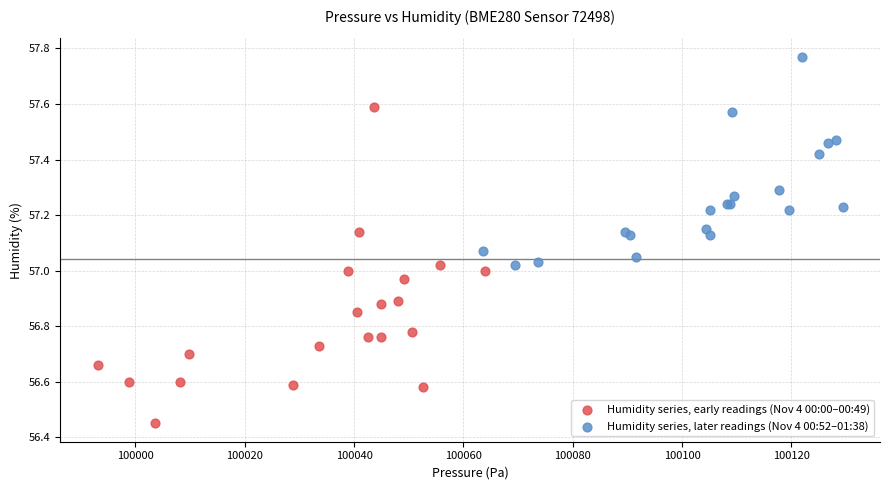

Which series contains the highest Y value?

Humidity series, later readings (Nov 4 00:52–01:38)